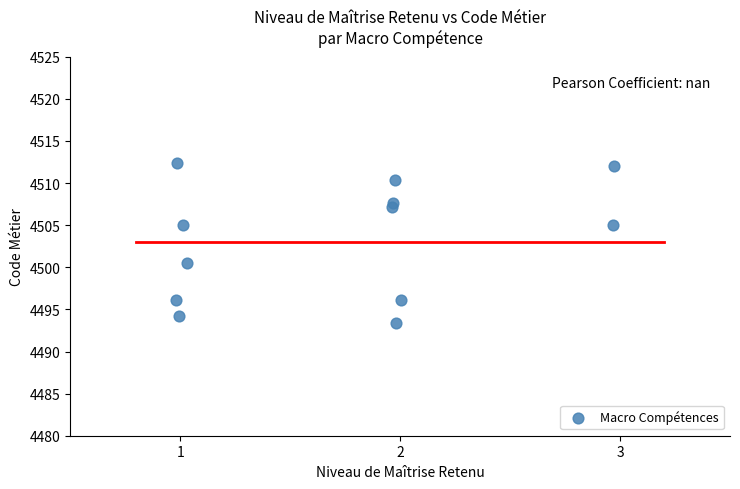

What is the range of X values (max minus min)?

2.0